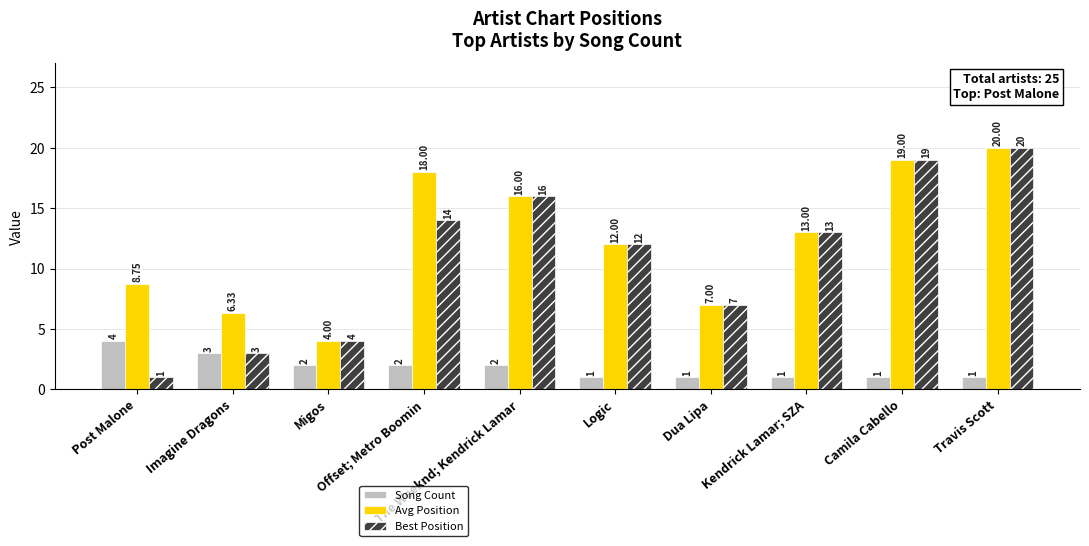

How many groups of bars are there?

10